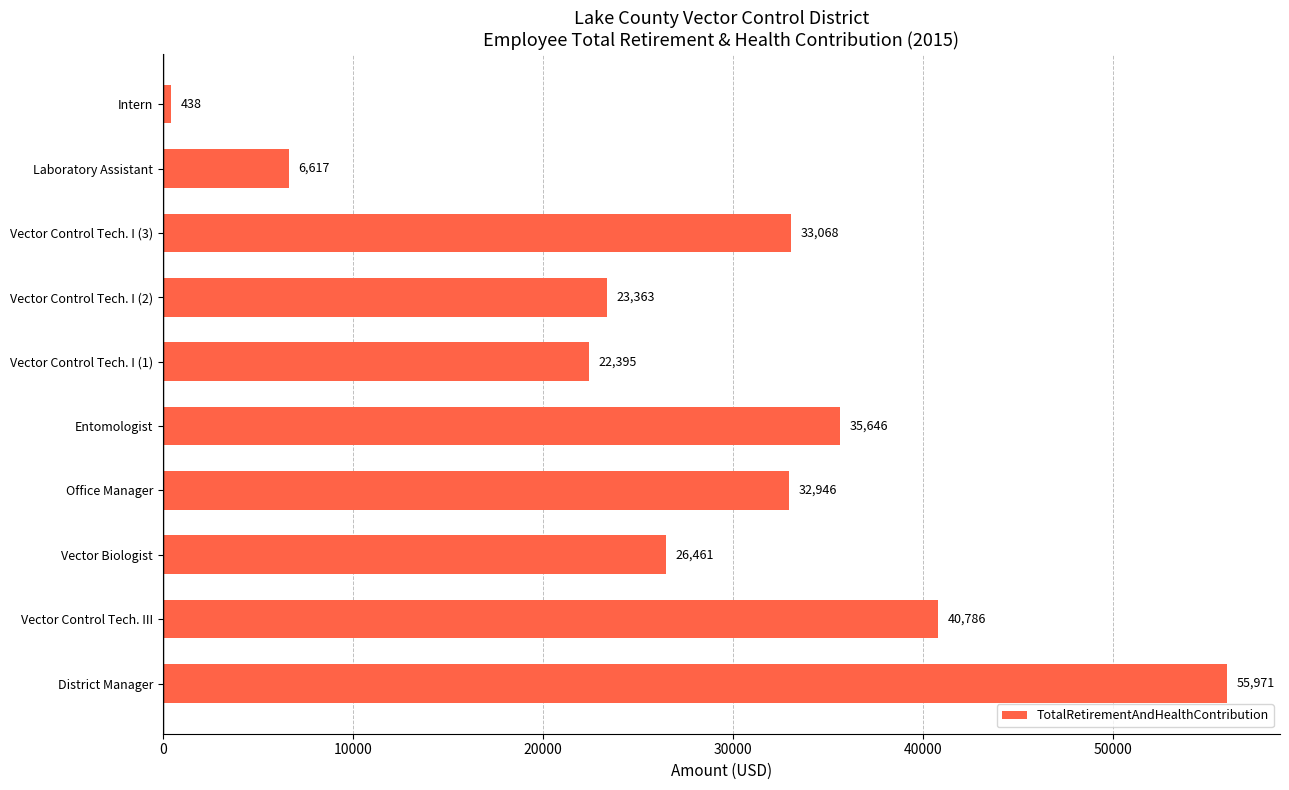

What is the change in value from Vector Control Tech. I (1) to Vector Control Tech. I (3)?

+10673